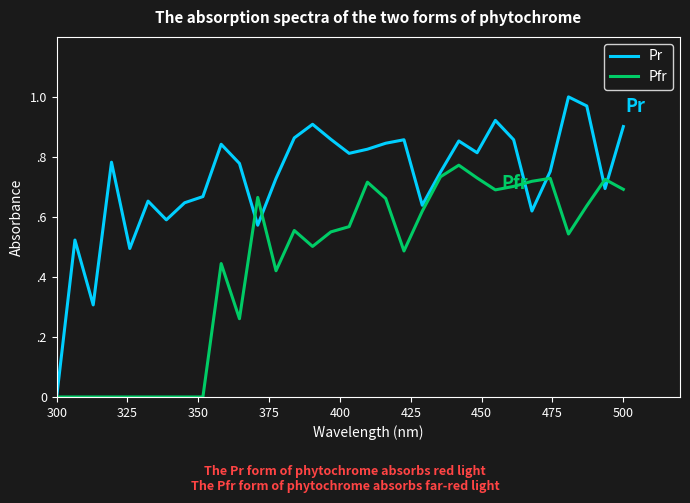

Reading right to left, list all the values displayed in this chart.

Pr: 0.9	0.7	1.0	1.0	0.8	0.6	0.9	0.9	0.8	0.9	0.7	0.6	0.9	0.8	0.8	0.8	0.9	0.9	0.9	0.7	0.6	0.8	0.8	0.7	0.6	0.6	0.7	0.5	0.8	0.3	0.5	0.0
Pfr: 0.7	0.7	0.6	0.5	0.7	0.7	0.7	0.7	0.7	0.8	0.7	0.6	0.5	0.7	0.7	0.6	0.6	0.5	0.6	0.4	0.7	0.3	0.4	0.0	0.0	0.0	0.0	0.0	0.0	0.0	0.0	0.0